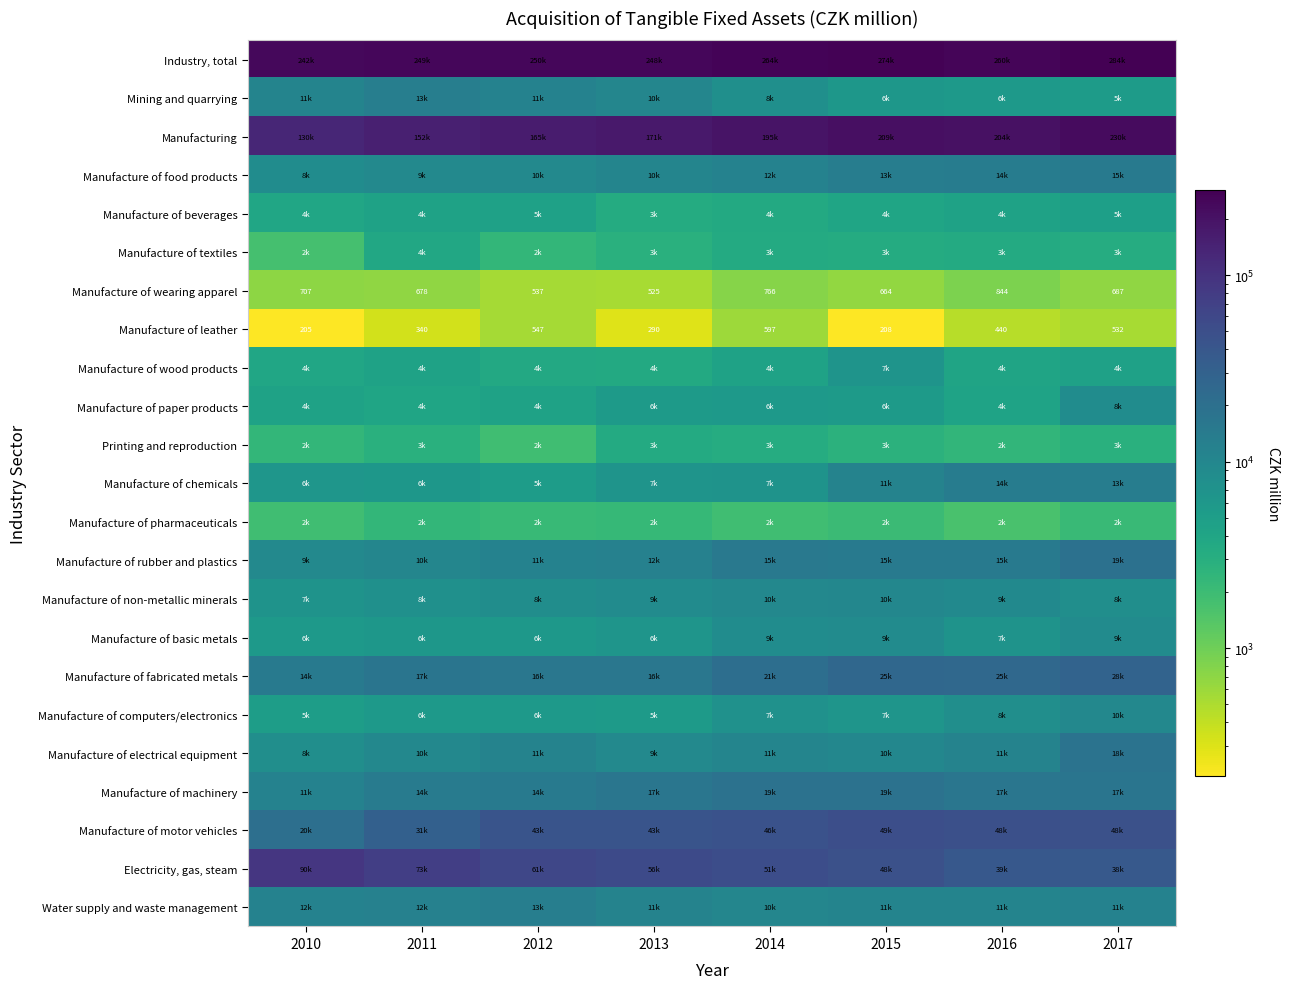

Which category has the highest value in the Manufacture of wearing apparel series?

2016